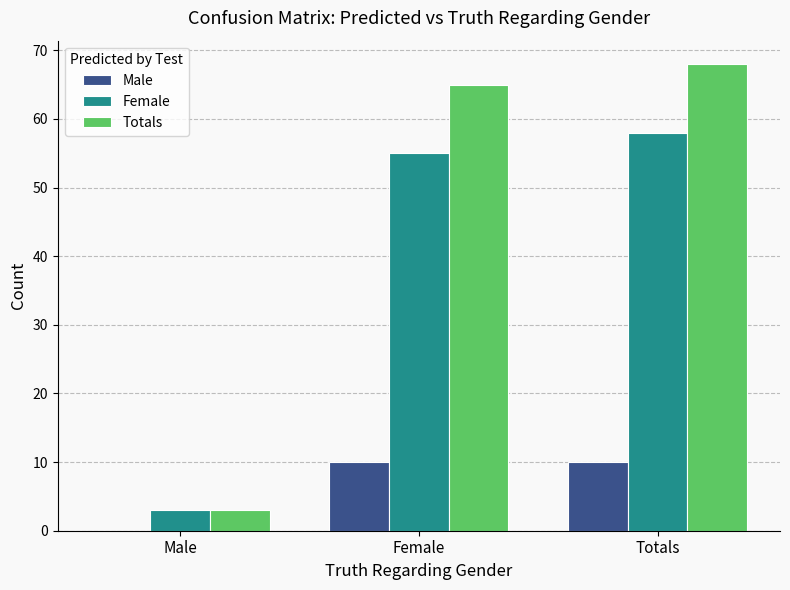

What is the sum of the Male values at Female and Male?

10